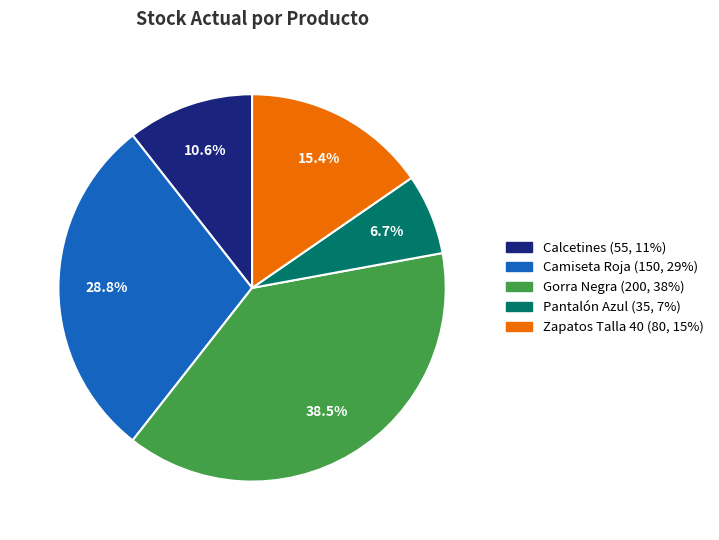

Combined, do Calcetines and Gorra Negra account for over 50%?

No